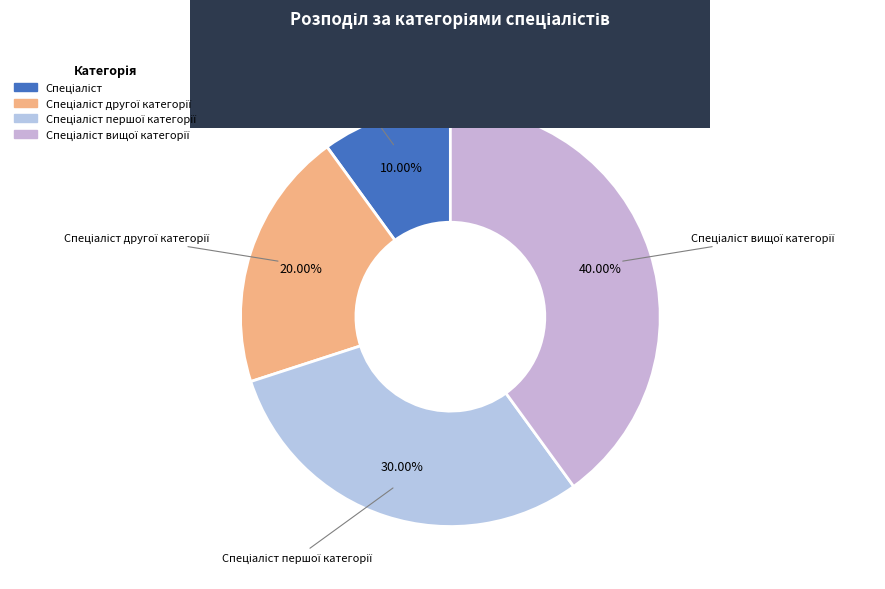

Count the number of slices in the pie.

4